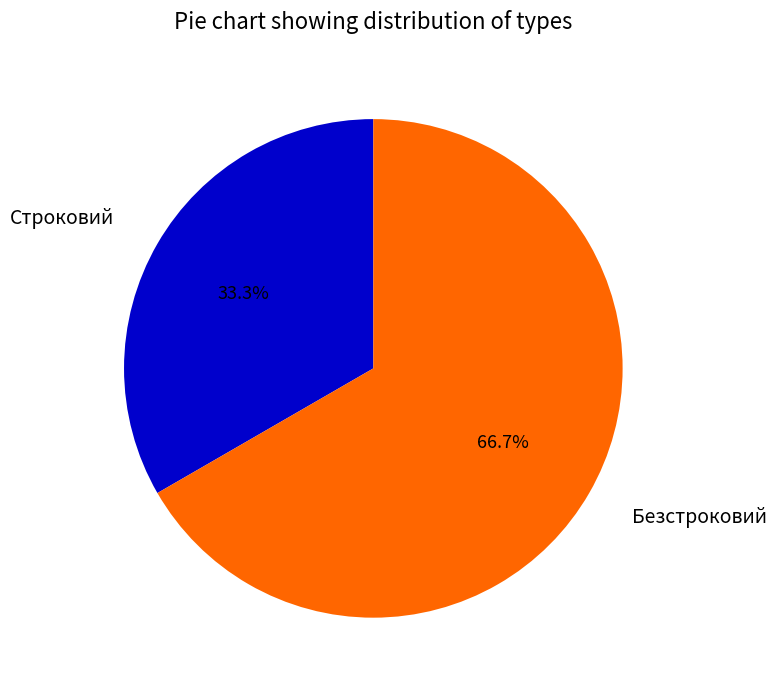

What percentage is the Строковий slice, to the nearest percent?

33%